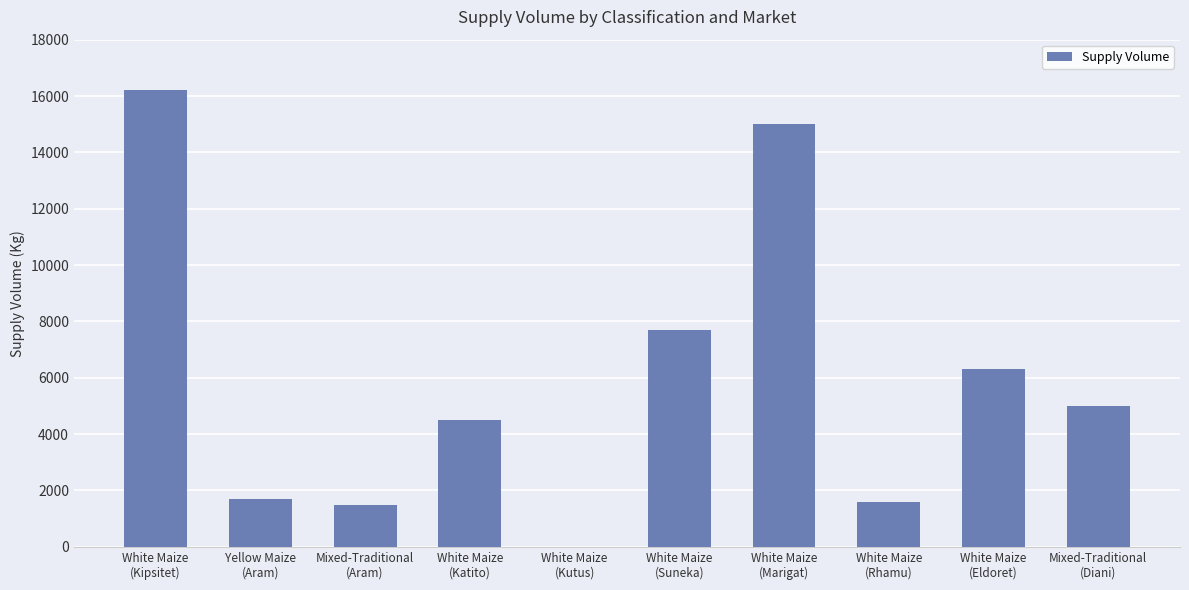

What is the greatest value displayed?

16200